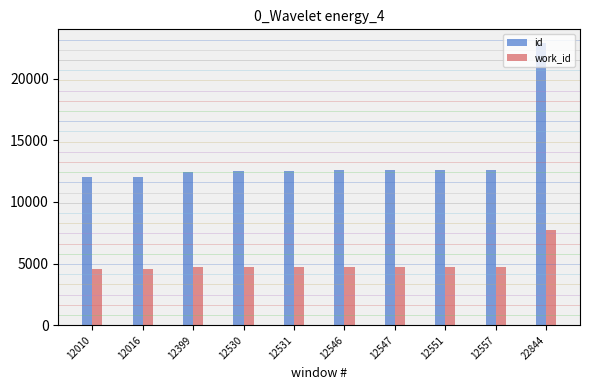

List the series in order of their overall mean, highest first.

id, work_id